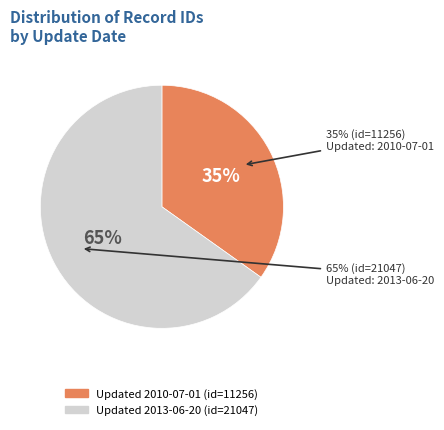

What is the majority slice?

2013-06-20